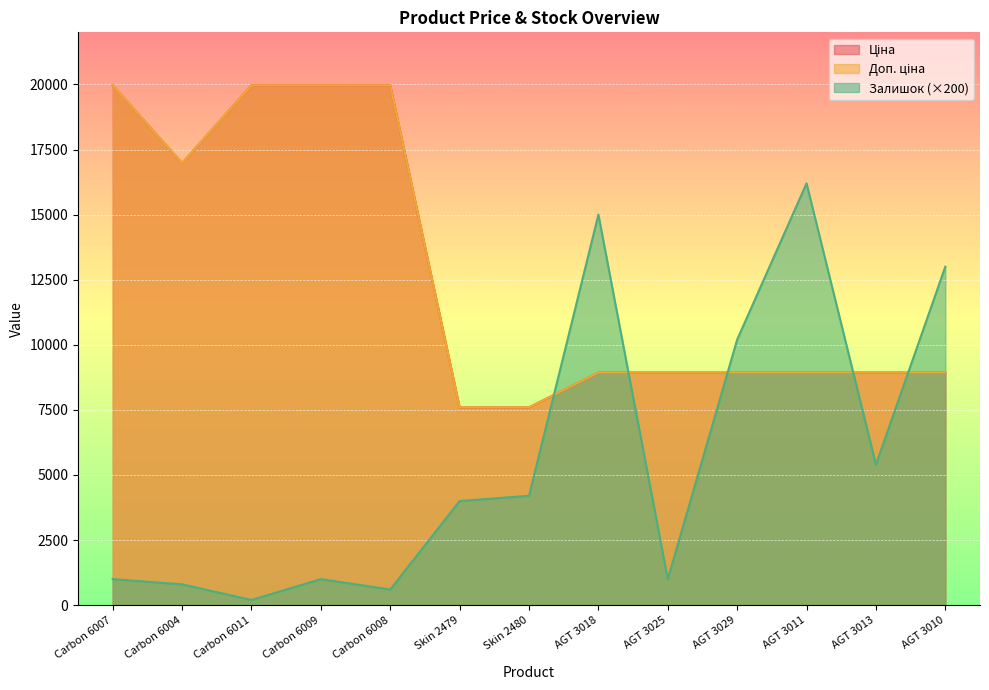

Which series has the largest total across all categories?

Ціна